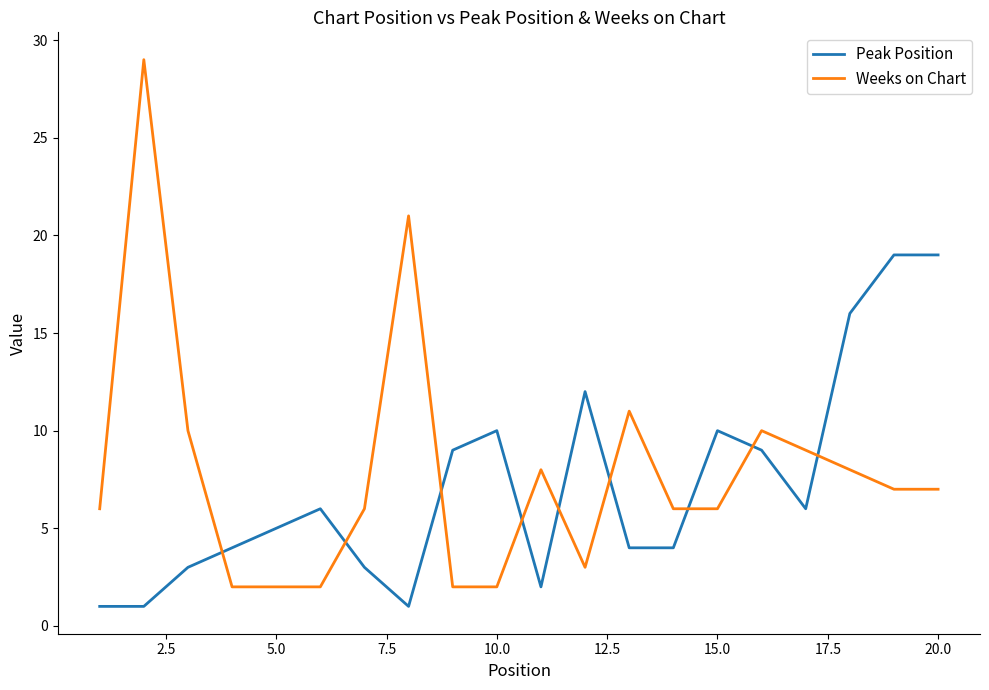

After their last crossing, which series has the higher values: Weeks on Chart or Peak Position?

Peak Position